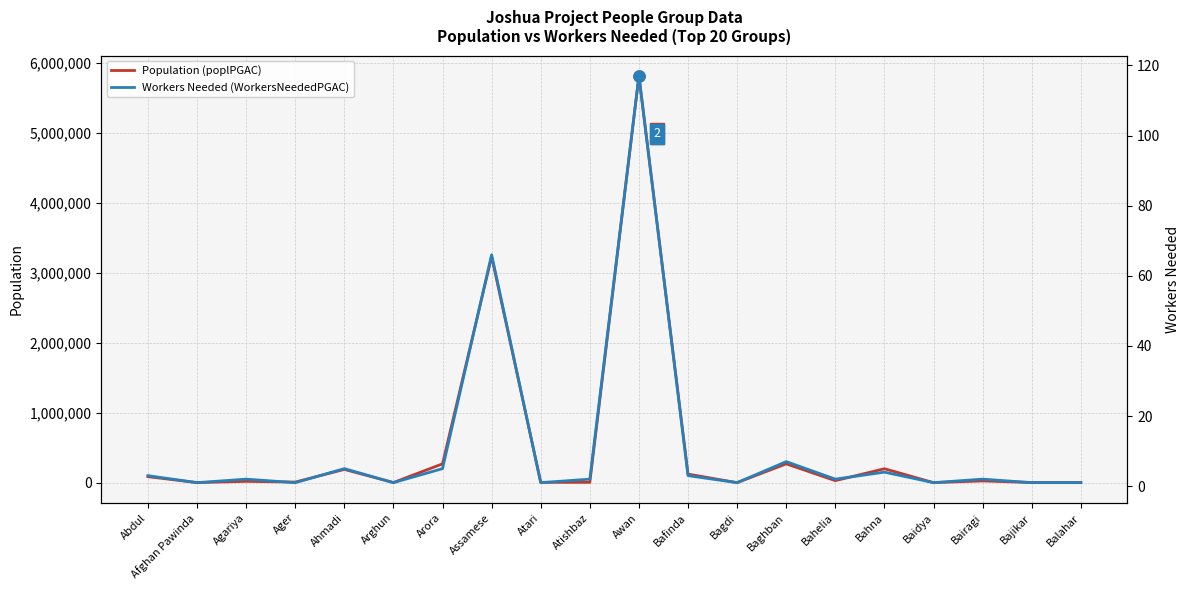

Reading right to left, transcribe all the data shown in this chart.

Population (poplPGAC): Balahar=2300	Bajikar=2600	Bairagi=25900	Baidya=1100	Bahna=200000	Bahelia=29400	Baghban=270100	Bagdi=1000	Bafinda=123000	Awan=5816000	Atishbaz=5400	Atari=5400	Assamese=3233000	Arora=270000	Arghun=2500	Ahmadi=190200	Ager=9000	Agariya=19700	Afghan Pawinda=1800	Abdul=86500
Workers Needed (WorkersNeededPGAC): Balahar=1	Bajikar=1	Bairagi=2	Baidya=1	Bahna=4	Bahelia=2	Baghban=7	Bagdi=1	Bafinda=3	Awan=117	Atishbaz=2	Atari=1	Assamese=66	Arora=5	Arghun=1	Ahmadi=5	Ager=1	Agariya=2	Afghan Pawinda=1	Abdul=3